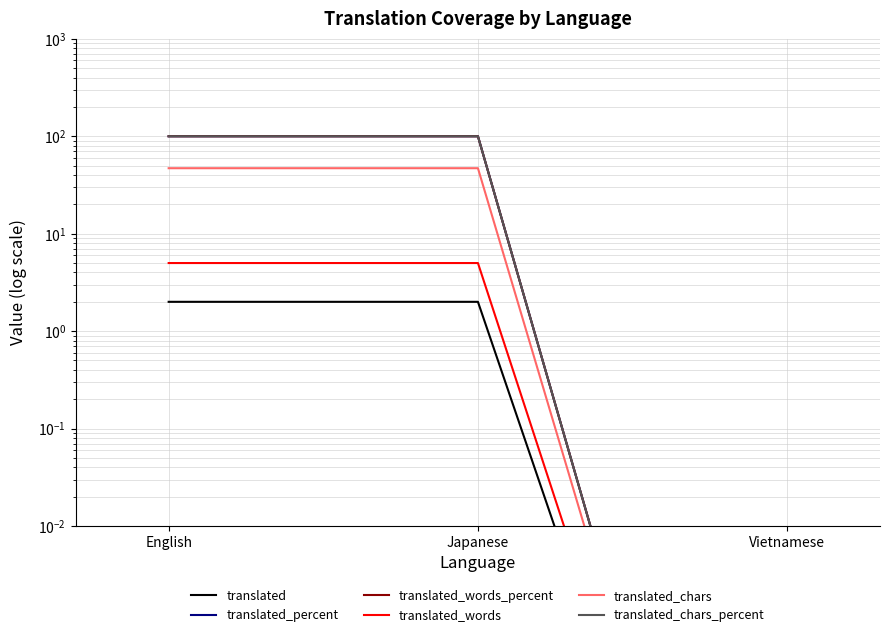

What are all the series names shown in the legend?

translated, translated_percent, translated_words_percent, translated_words, translated_chars, translated_chars_percent